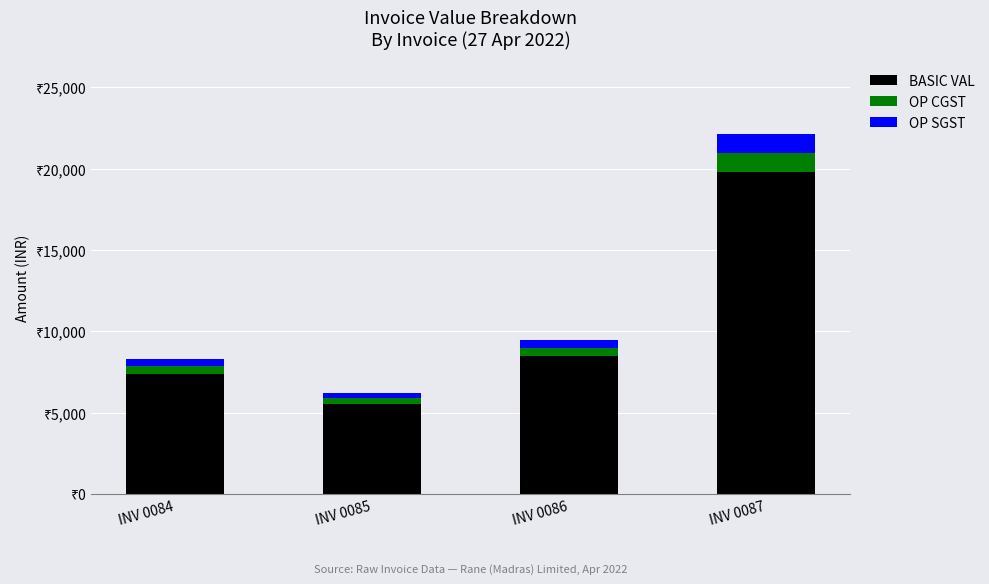

At how many categories does at least one series exceed 16392?

1